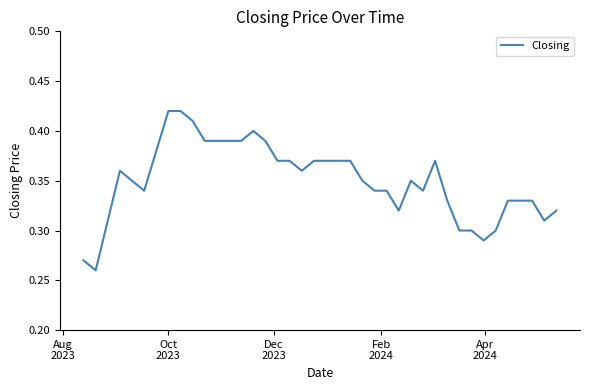

What is the maximum value shown in the chart?

0.4